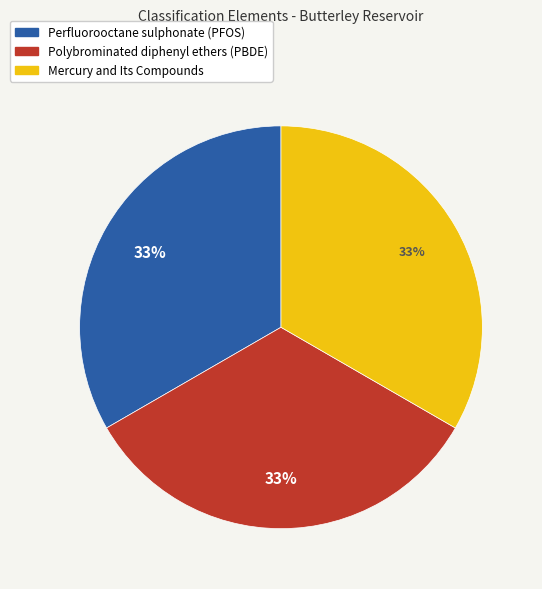

Is the sum of Mercury and Its Compounds and Perfluorooctane sulphonate (PFOS) greater than half?

Yes